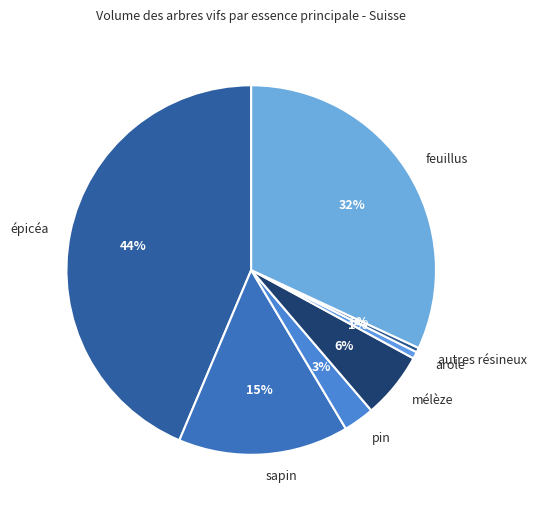

Count the number of slices in the pie.

7